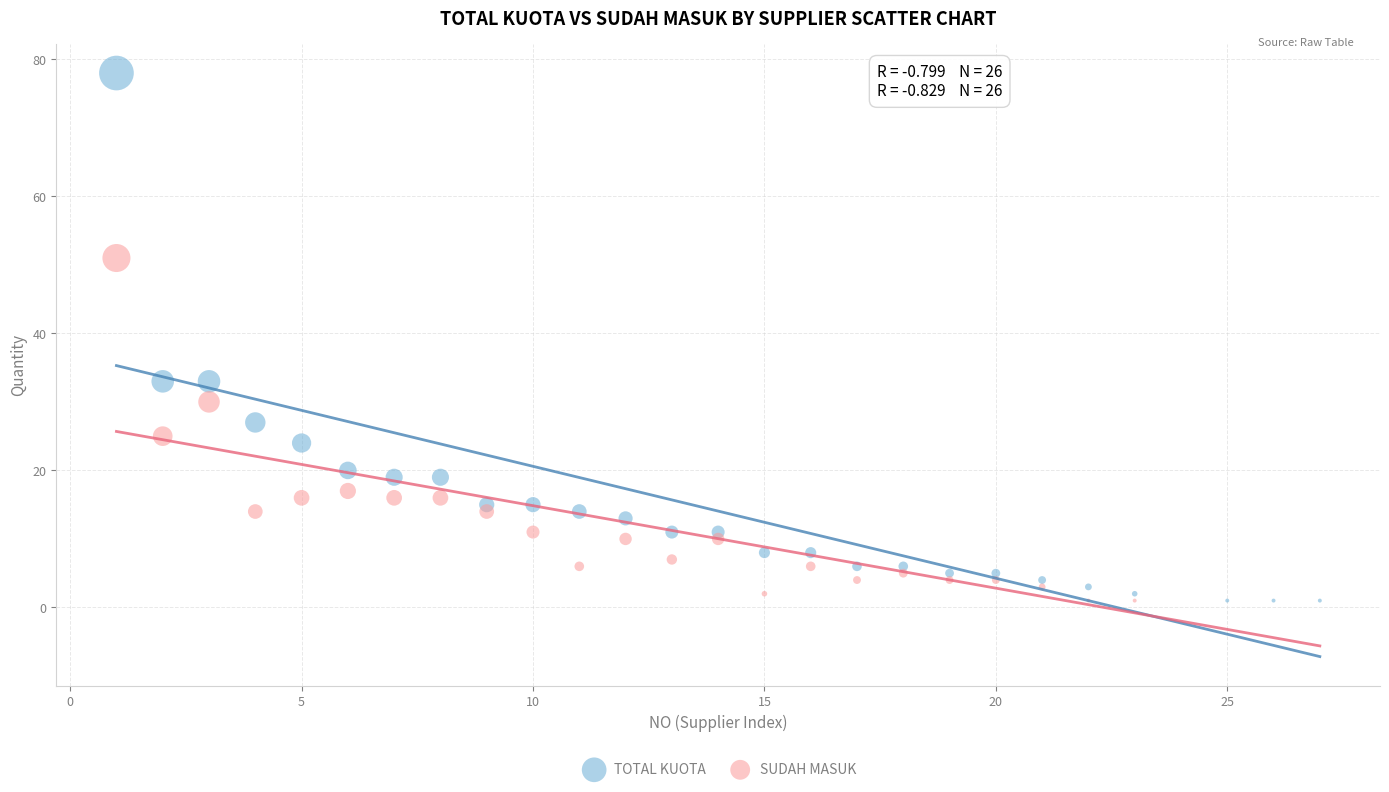

Across all data points, what is the range of X values (max minus min)?

26